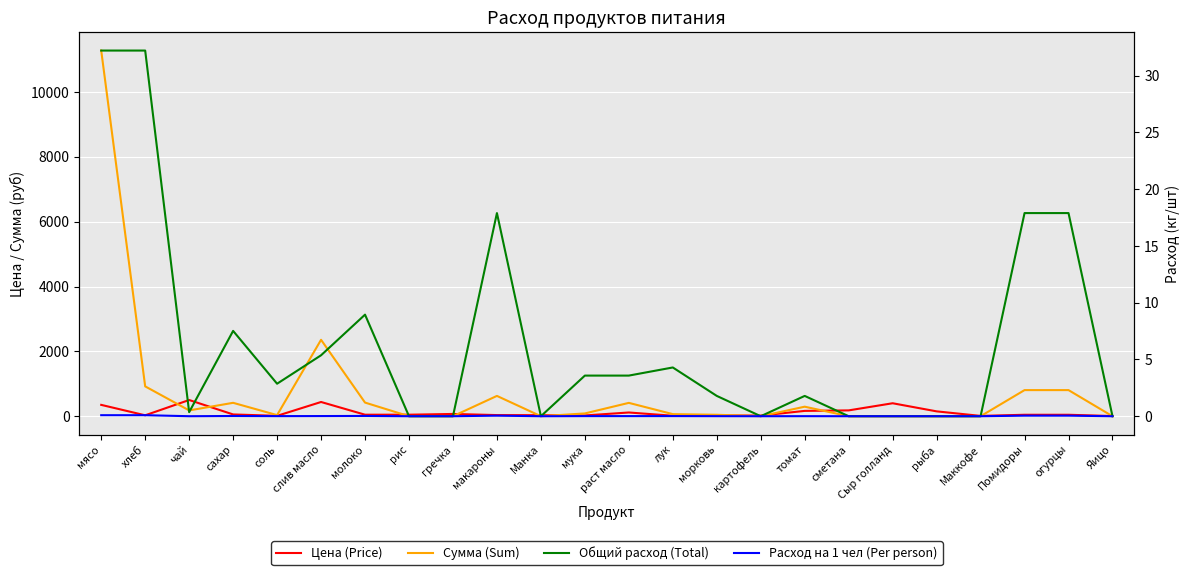

At which category does Сумма (Sum) reach its first local peak?

сахар